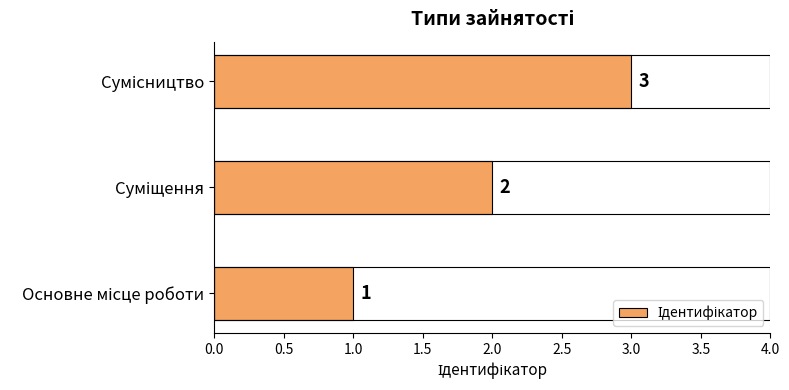

What is the maximum value shown in the chart?

3